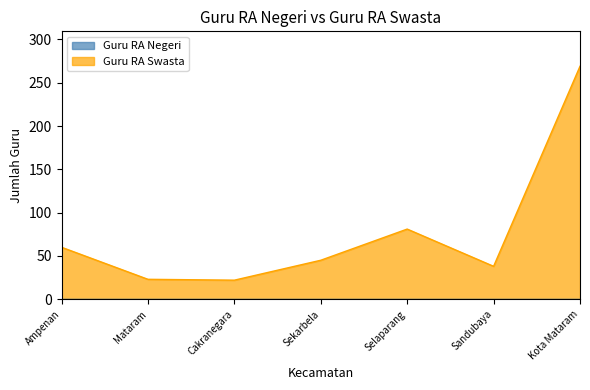

List the labels in order of value, largest first.

Kota Mataram, Selaparang, Ampenan, Sekarbela, Sandubaya, Mataram, Cakranegara